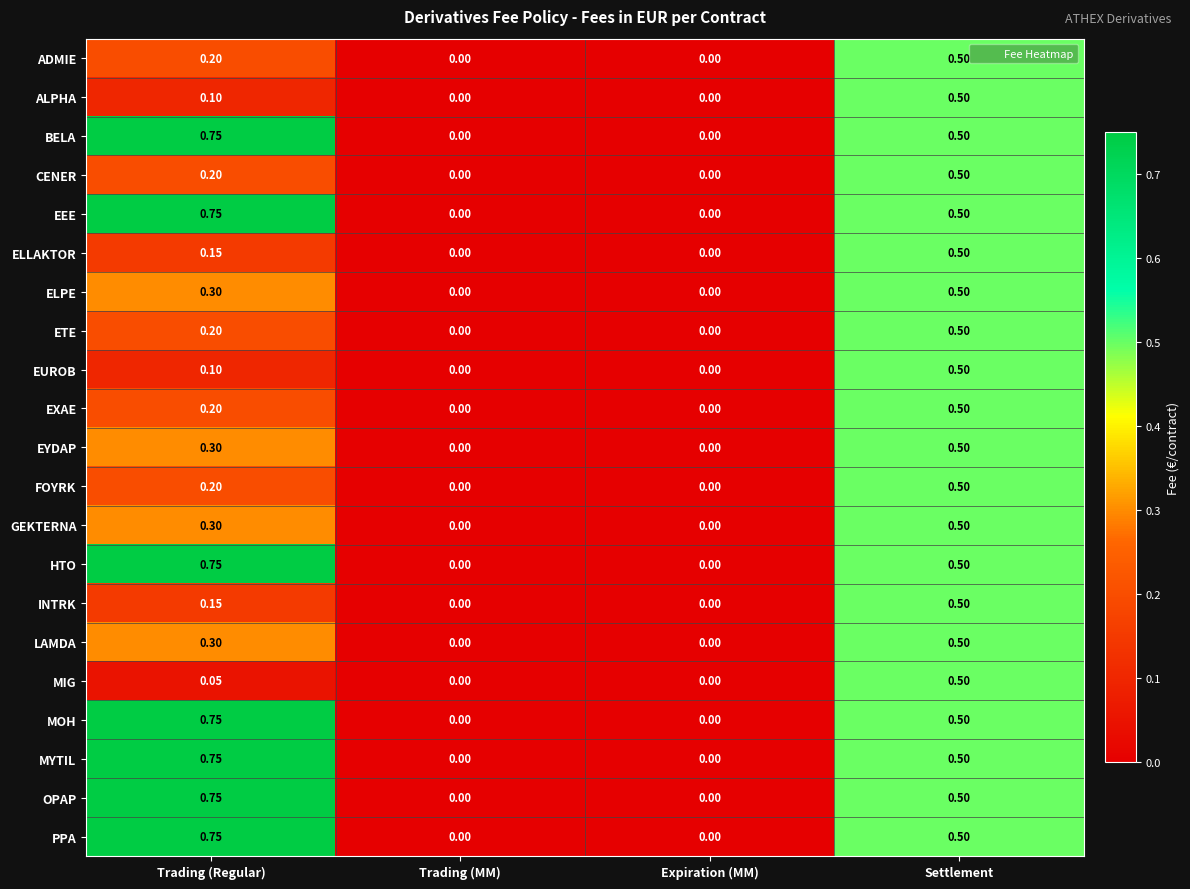

Which category has the highest value in the BELA series?

Trading (Regular)